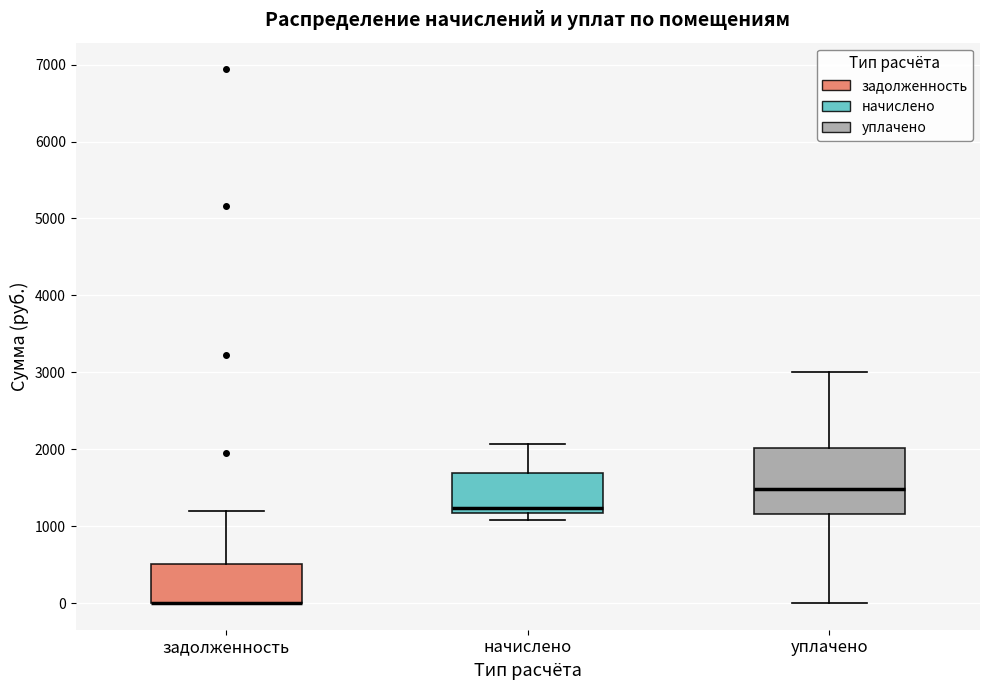

Reading left to right, transcribe this box plot: for each box, give where its median line is, the range the box spans, and where its two whiskers end, as read against the y-axis. The values are not printed on the chart, so give them approximately, as read against the axis.

задолженность: median 0 (drawn on the box's lower edge), box 0 to 500, whiskers 0 to 1200
начислено: median 1200 (just above the box's lower edge), box 1200 to 1700, whiskers 1100 to 2100
уплачено: median 1500, box 1200 to 2000, whiskers 0 to 3000